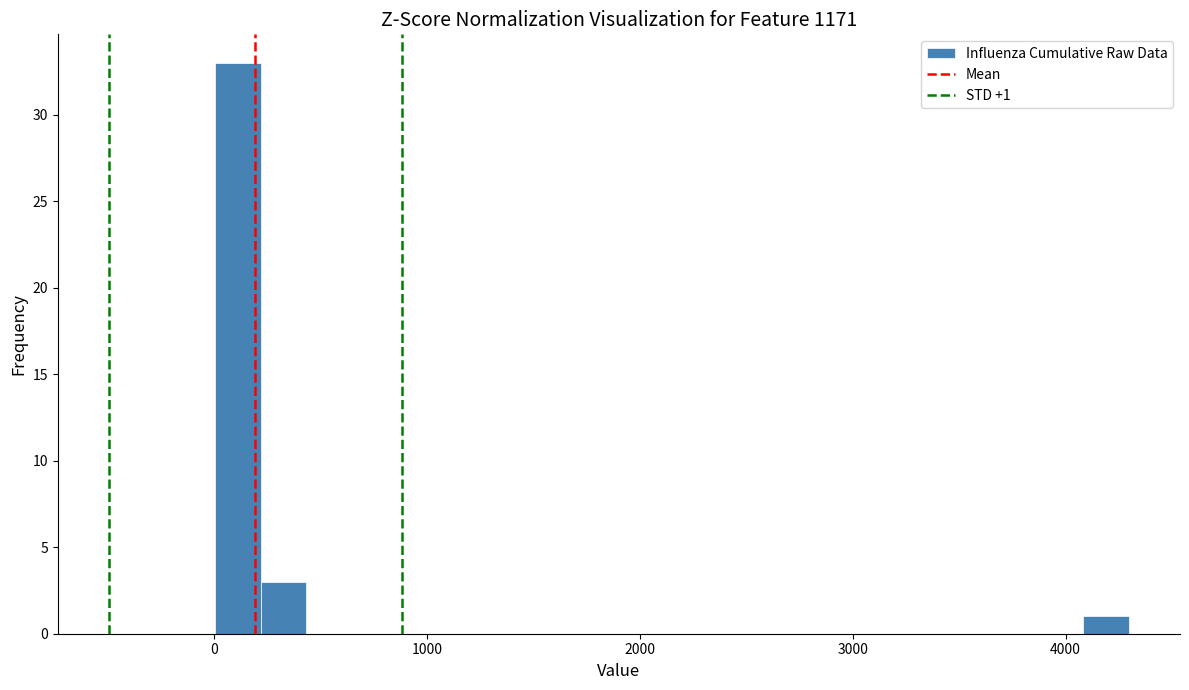

Read against the x-axis, roughly where is the centre of the tallest bar?

100